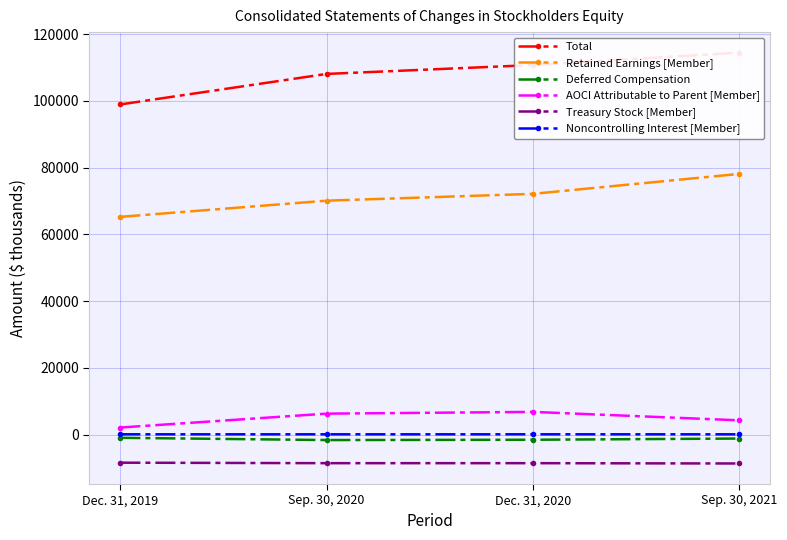

True or false: Treasury Stock [Member] and Retained Earnings [Member] cross at least once.

False